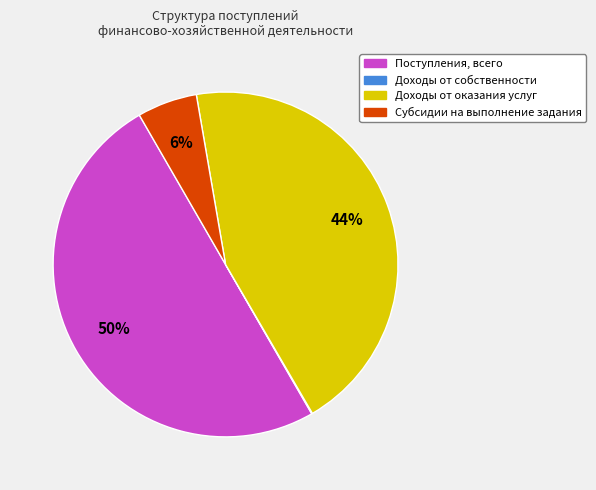

To the nearest percent, what is the difference between the largest and smallest slice percentages?

50%